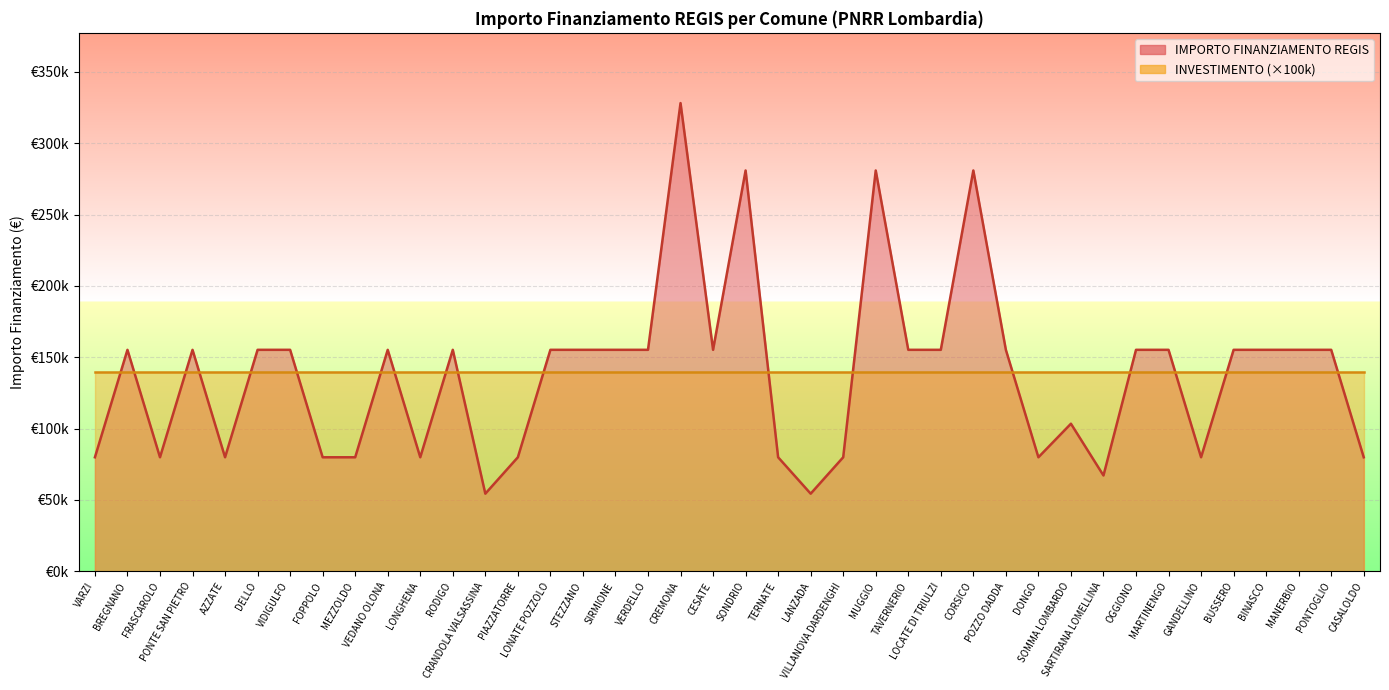

List the labels in order of value, largest first.

CREMONA, SONDRIO, MUGGIO, CORSICO, BREGNANO, PONTE SAN PIETRO, DELLO, VIDIGULFO, VEDANO OLONA, RODIGO, LONATE POZZOLO, STEZZANO, SIRMIONE, VERDELLO, CESATE, TAVERNERIO, LOCATE DI TRIULZI, POZZO DADDA, OGGIONO, MARTINENGO, BUSSERO, BINASCO, MANERBIO, PONTOGLIO, SOMMA LOMBARDO, VARZI, FRASCAROLO, AZZATE, FOPPOLO, MEZZOLDO, LONGHENA, PIAZZATORRE, TERNATE, VILLANOVA DARDENGHI, DONGO, GANDELLINO, CASALOLDO, SARTIRANA LOMELLINA, CRANDOLA VALSASSINA, LANZADA